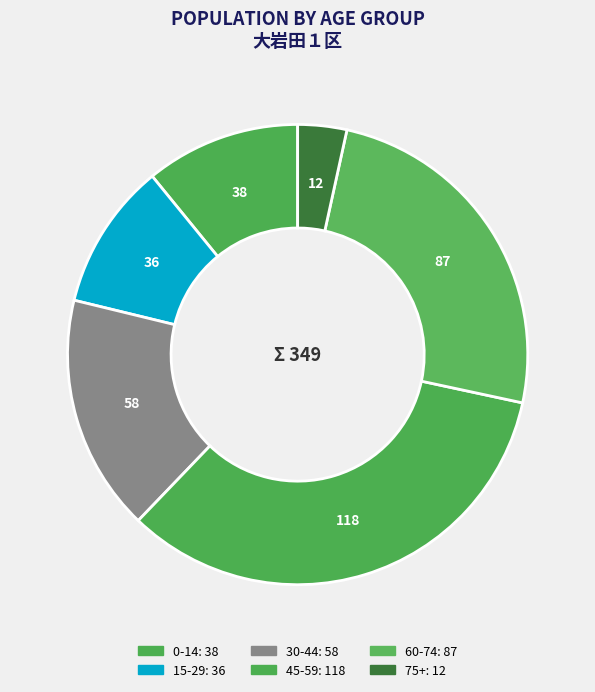

How many segments does this pie chart have?

6